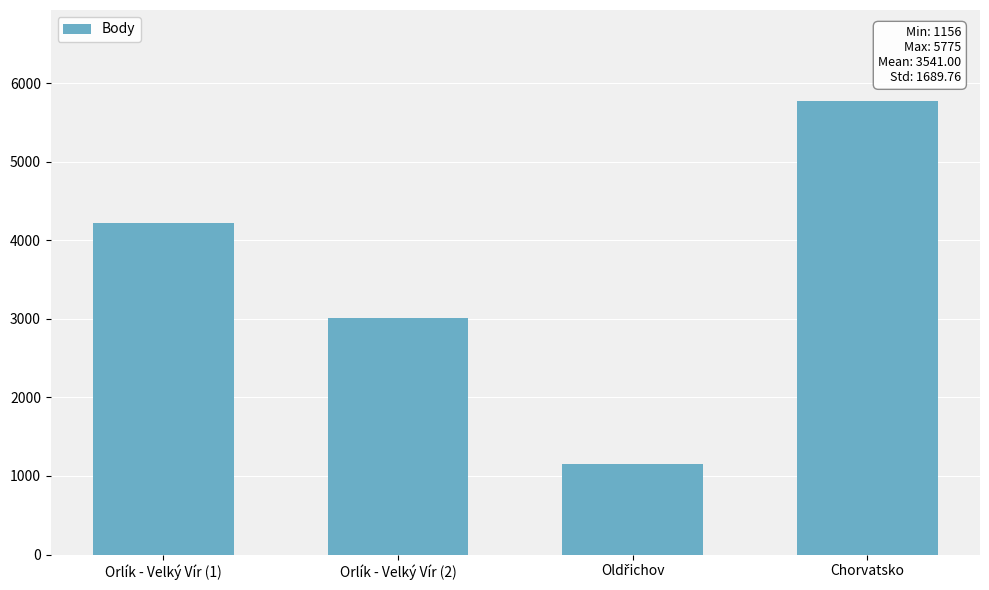

Is it true that the value at Orlík - Velký Vír (1) is 6892?

False